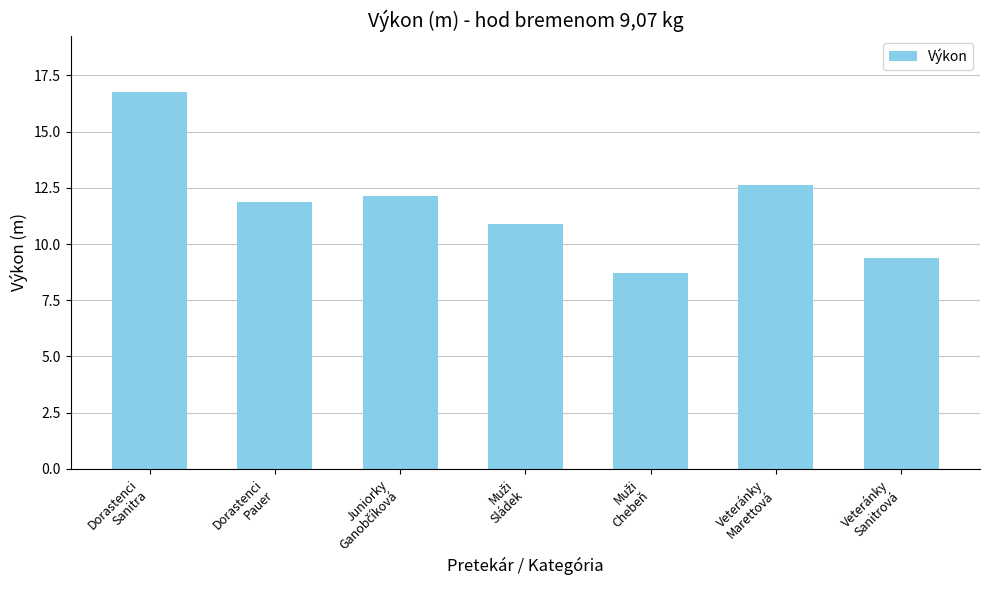

How many distinct data groups are displayed?

1